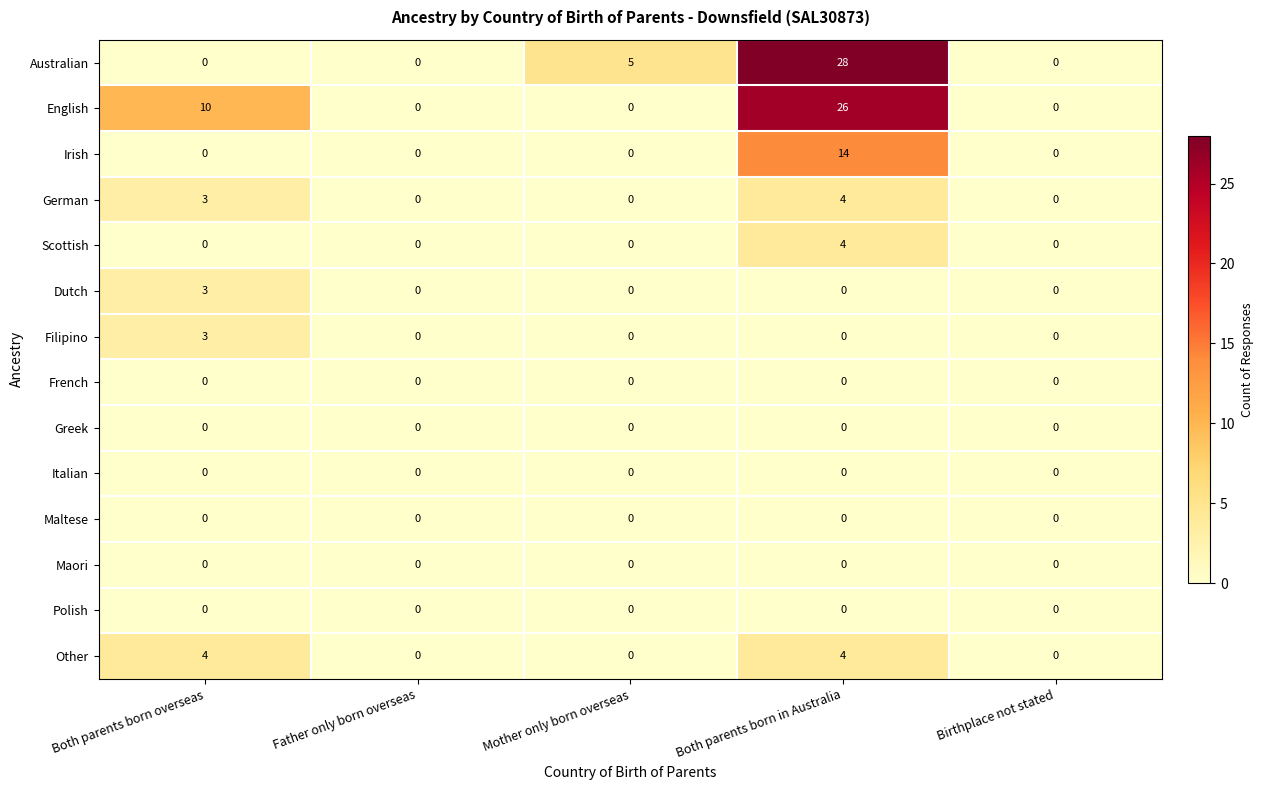

The Dutch series shows -2 at Father only born overseas. True or false?

False